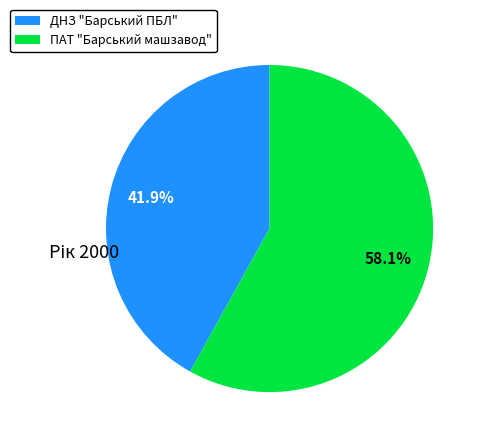

Which has a higher value, ПАТ "Барський машзавод" or ДНЗ "Барський ПБЛ"?

ПАТ "Барський машзавод"